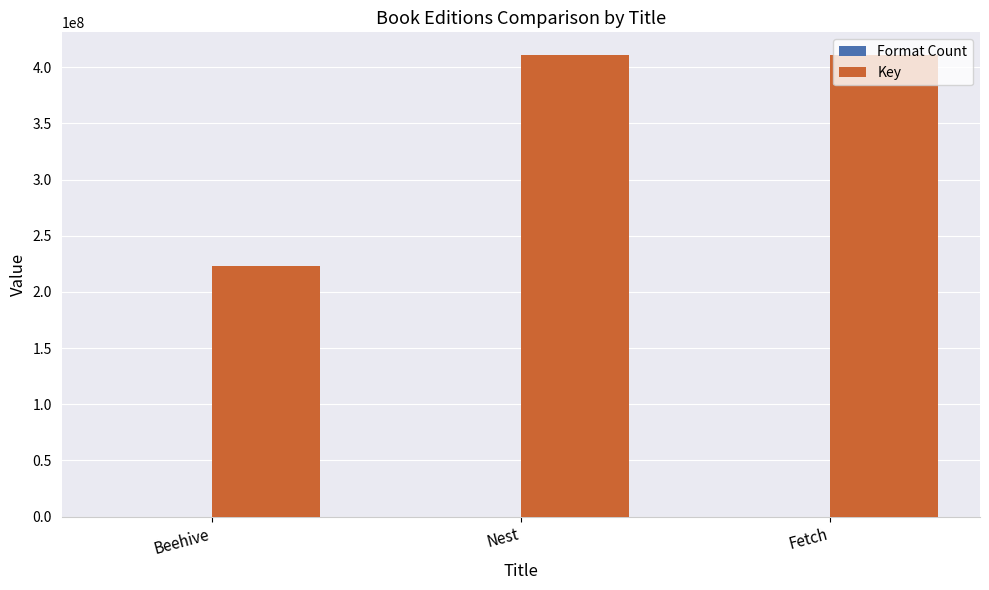

How many categories are shown in the chart?

3